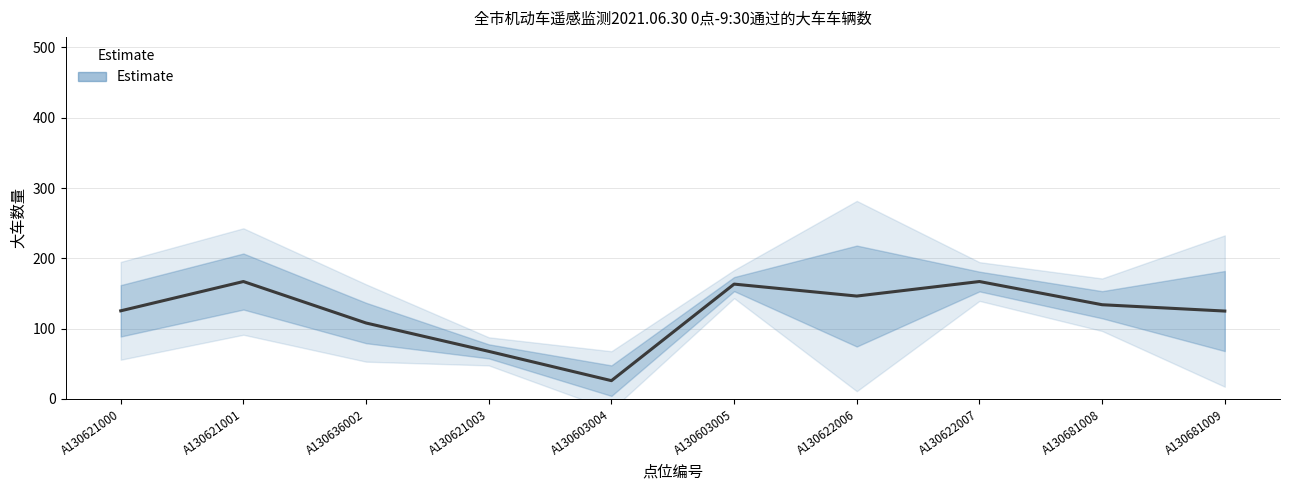

The value at A130622006 is 68.3. True or false?

False